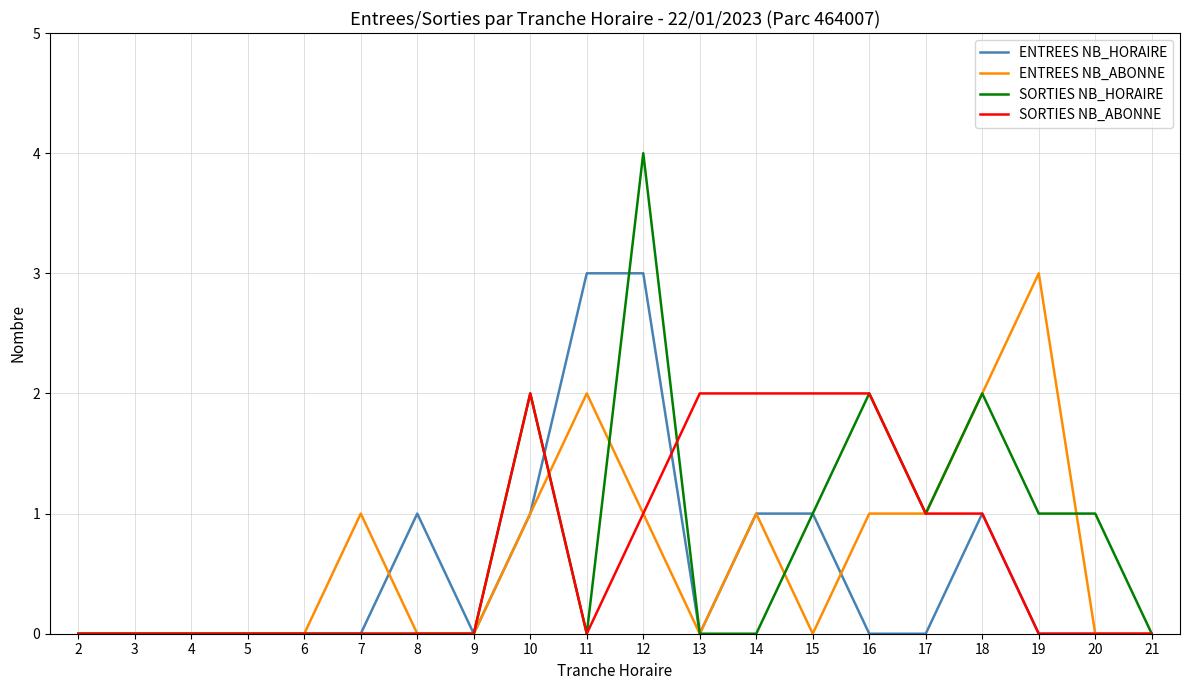

Which series has the widest spread of values?

SORTIES NB_HORAIRE